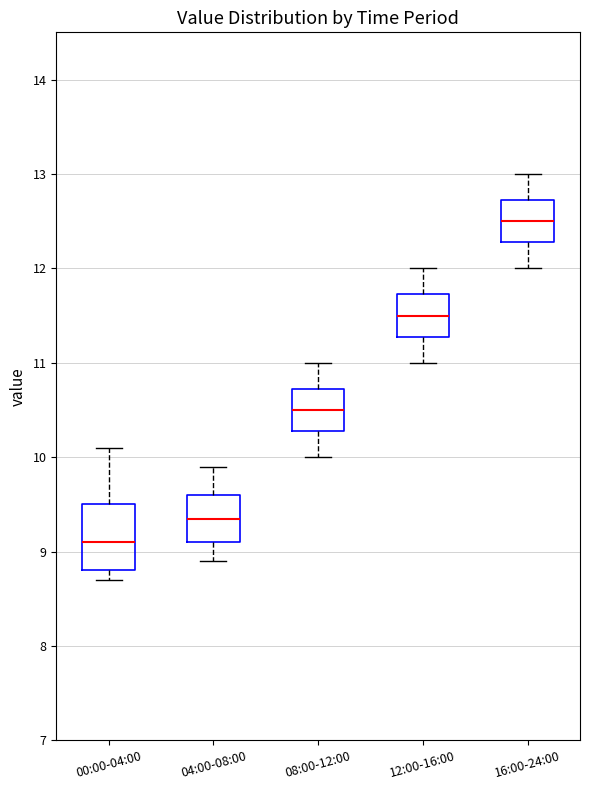

Where is the upper edge of the box for 04:00-08:00 on the y-axis? The values are not printed on the chart, so give them approximately, as read against the axis.

9.6